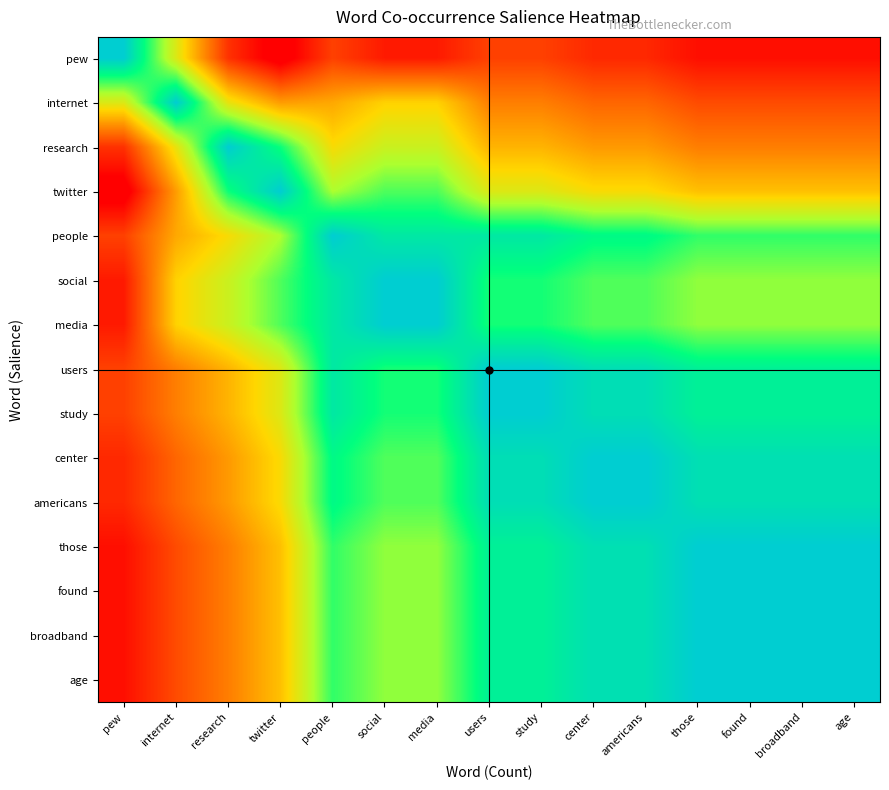

Which label corresponds to the largest value in the chart?

pew